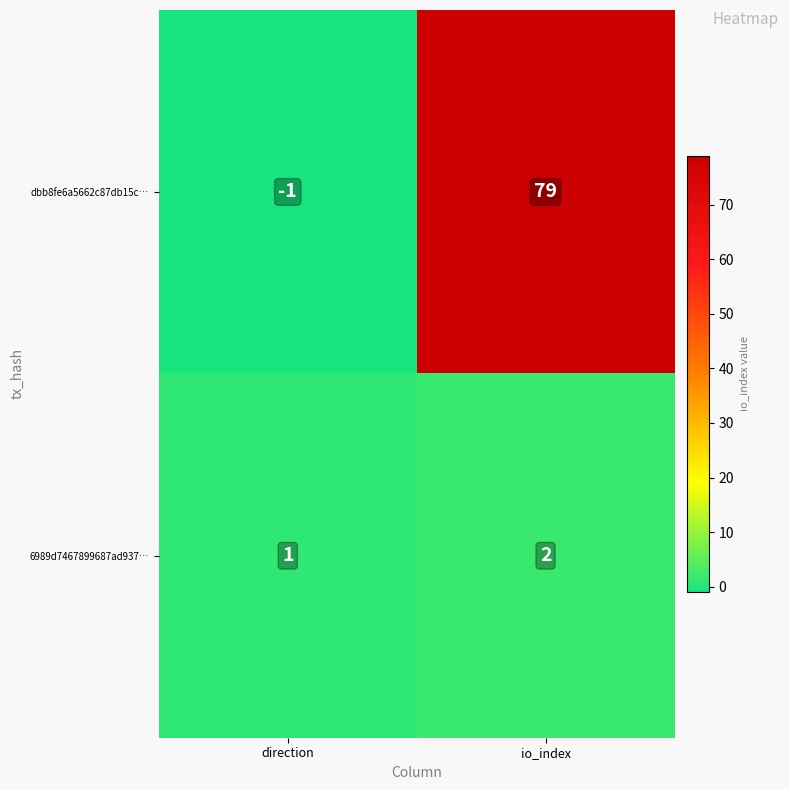

Reading left to right, transcribe all the data shown in this chart.

dbb8fe6a5662c87db15c…: -1	79
6989d7467899687ad937…: 1	2